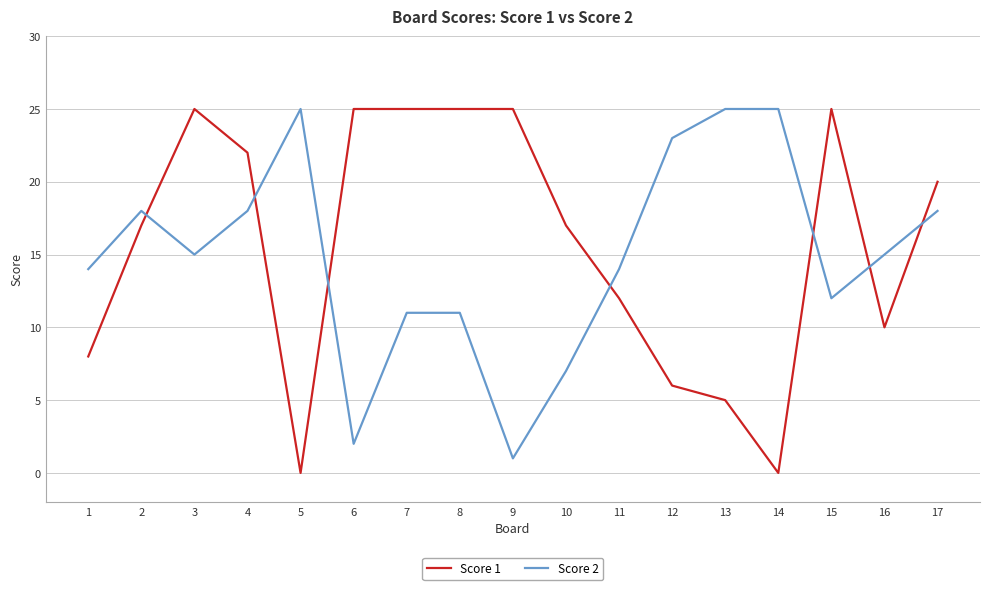

At which label is Score 1 closest to 12?

11